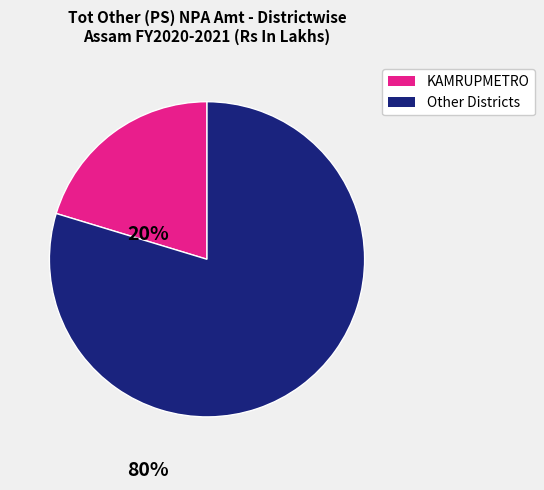

Is it true that KAMRUPMETRO is 28% of the pie?

False